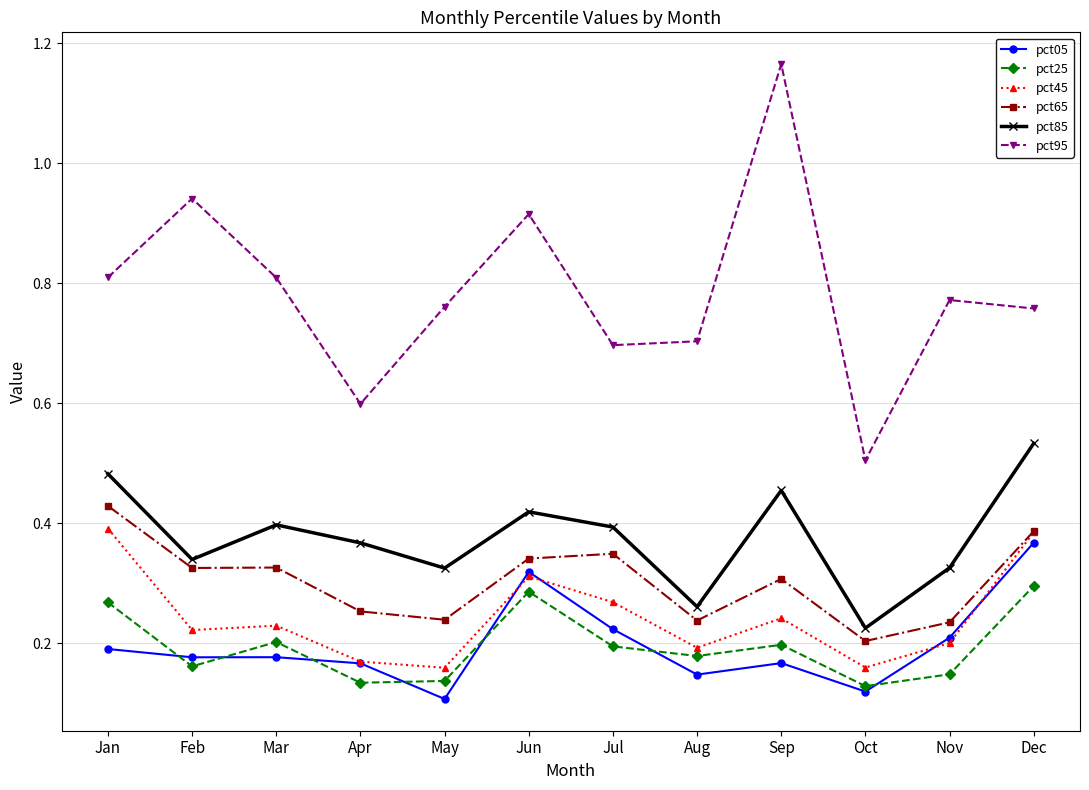

How many categories are shown in the chart?

12